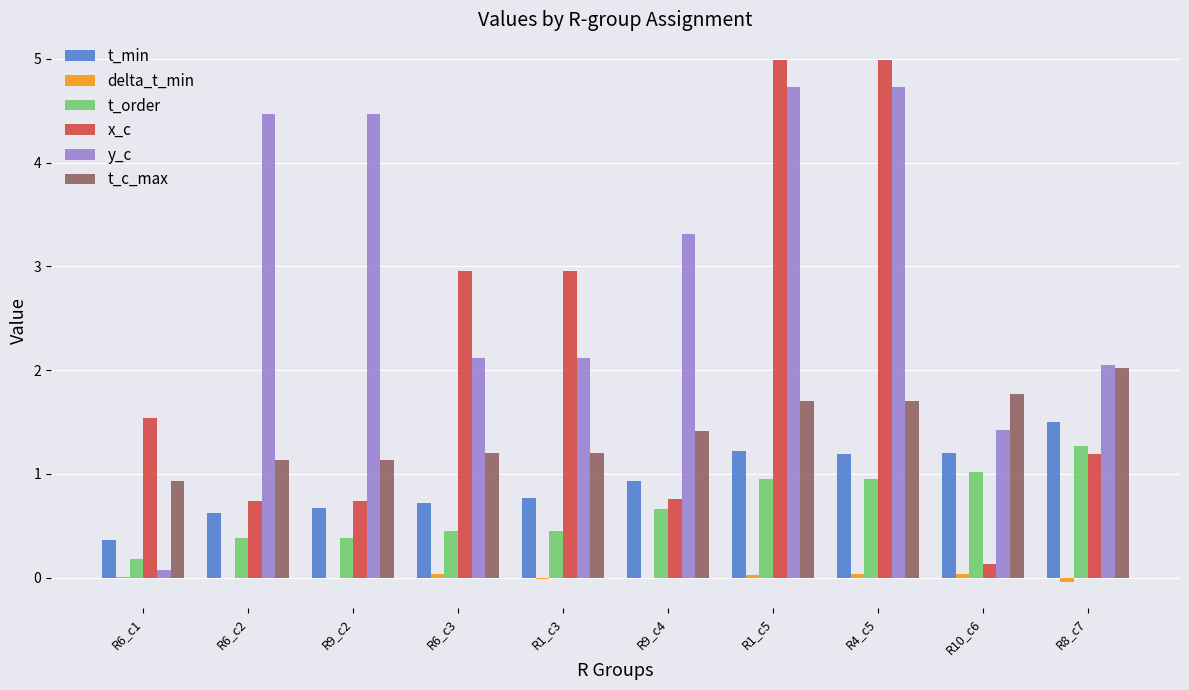

Which series changed the most between R9_c2 and R10_c6?

y_c